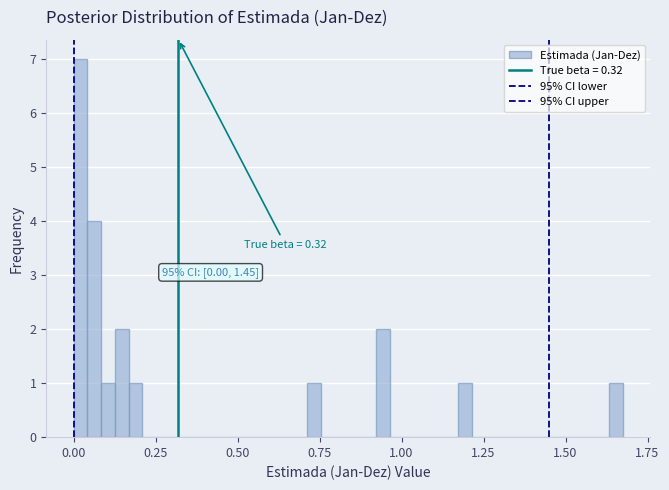

Read against the x-axis, roughly where is the centre of the tallest bar?

0.00